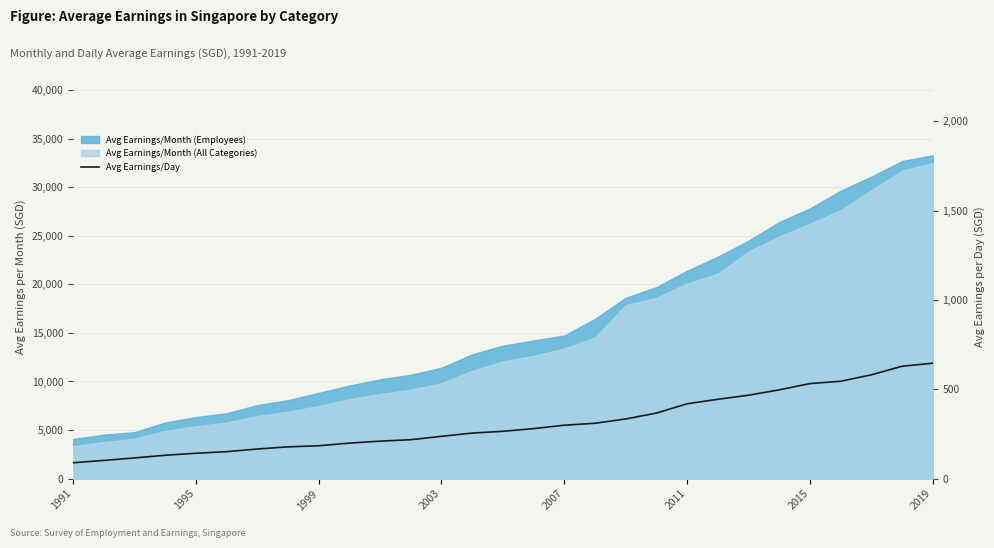

What is the minimum value shown in the chart?

89